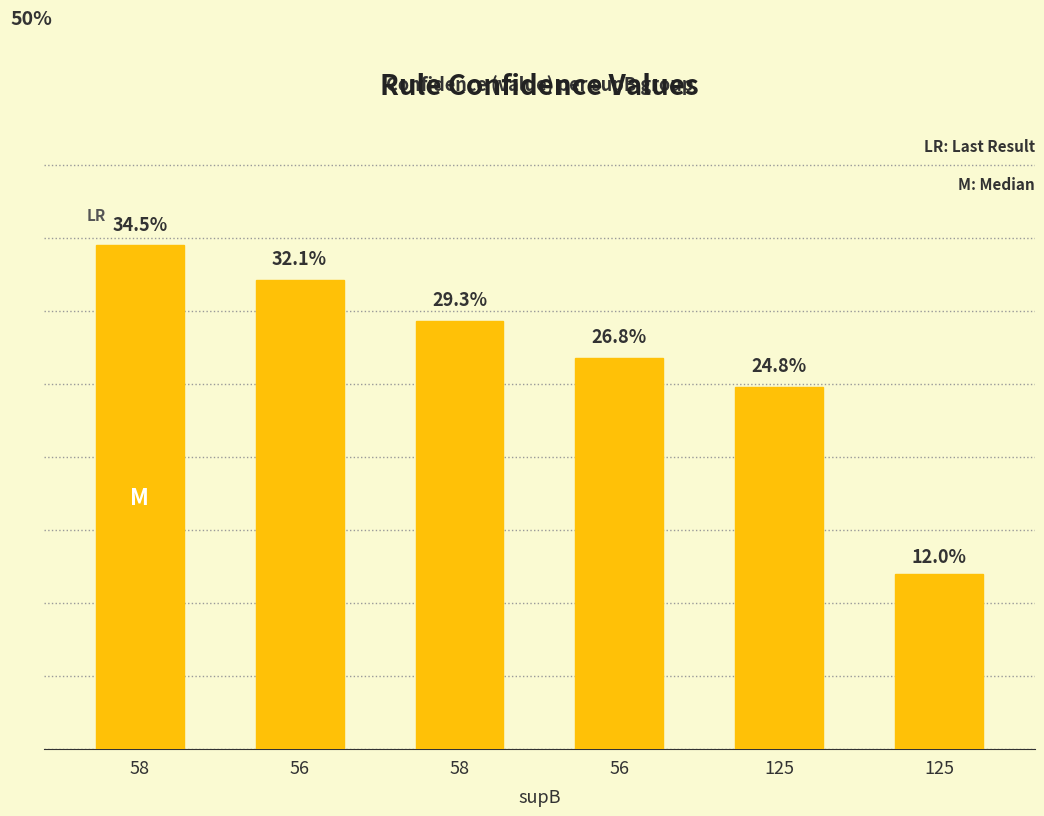

What is the label of the 4th bar from the right?

58